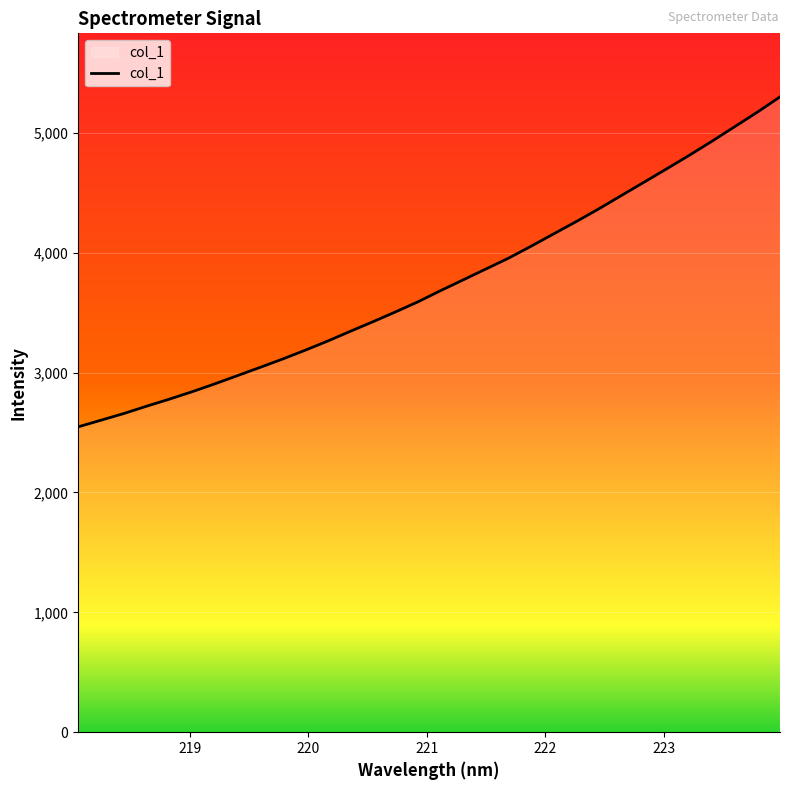

What is the greatest value displayed?

5300.6